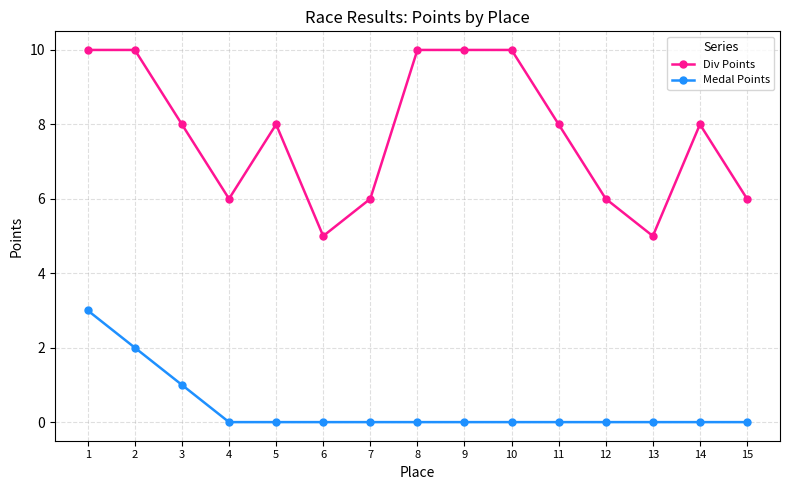

At which category is the sum across all series the highest?

1